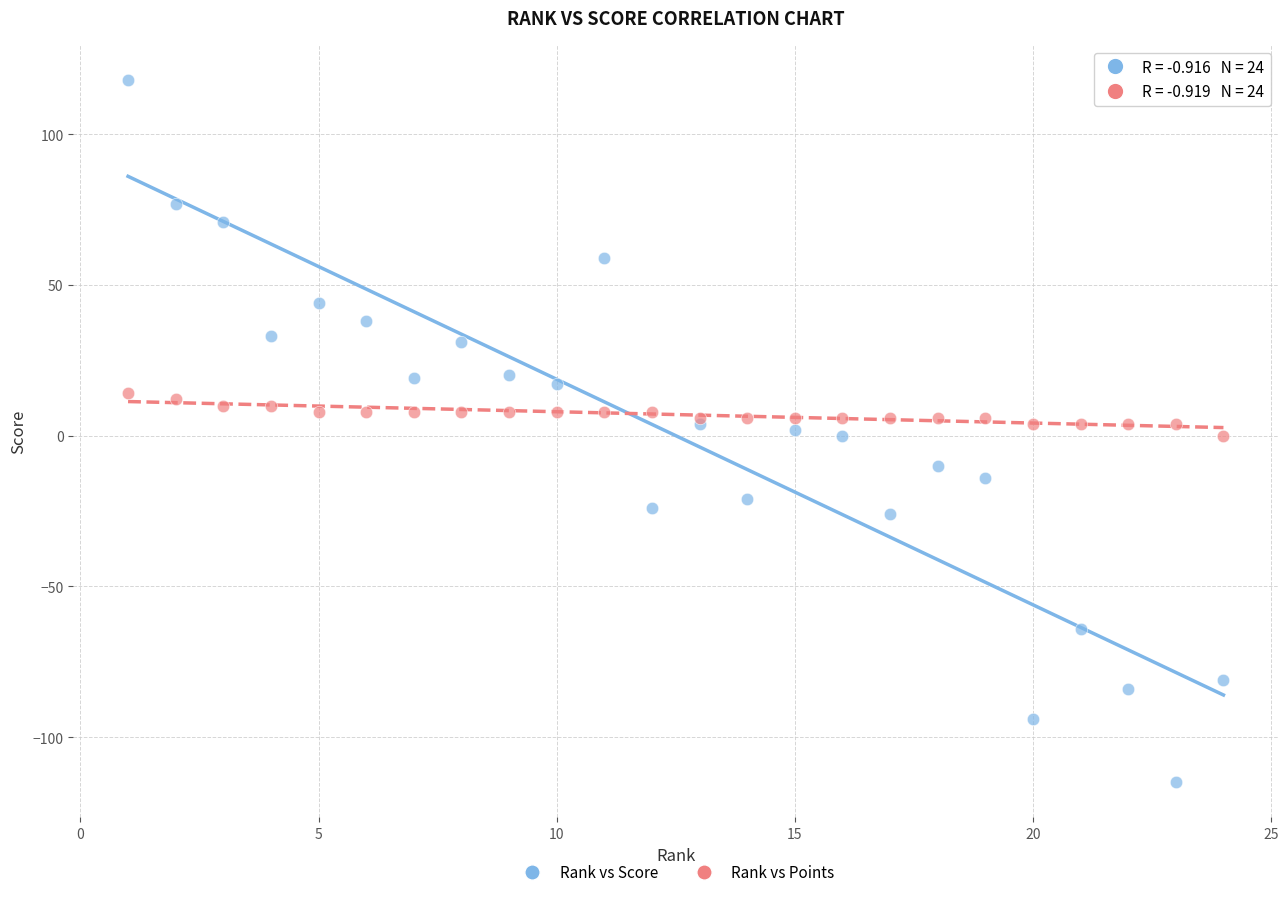

What is the X range (max minus min) for the scatter plot?

23